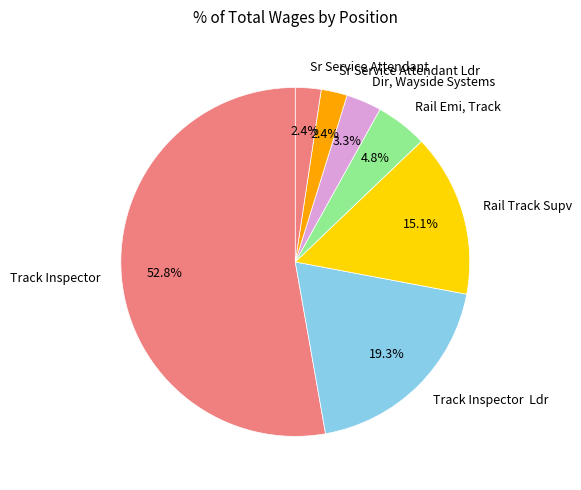

Count the number of slices in the pie.

7